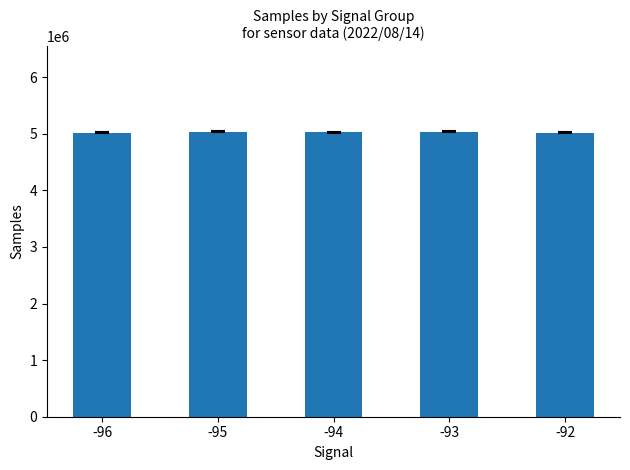

How many bars are there in total?

5